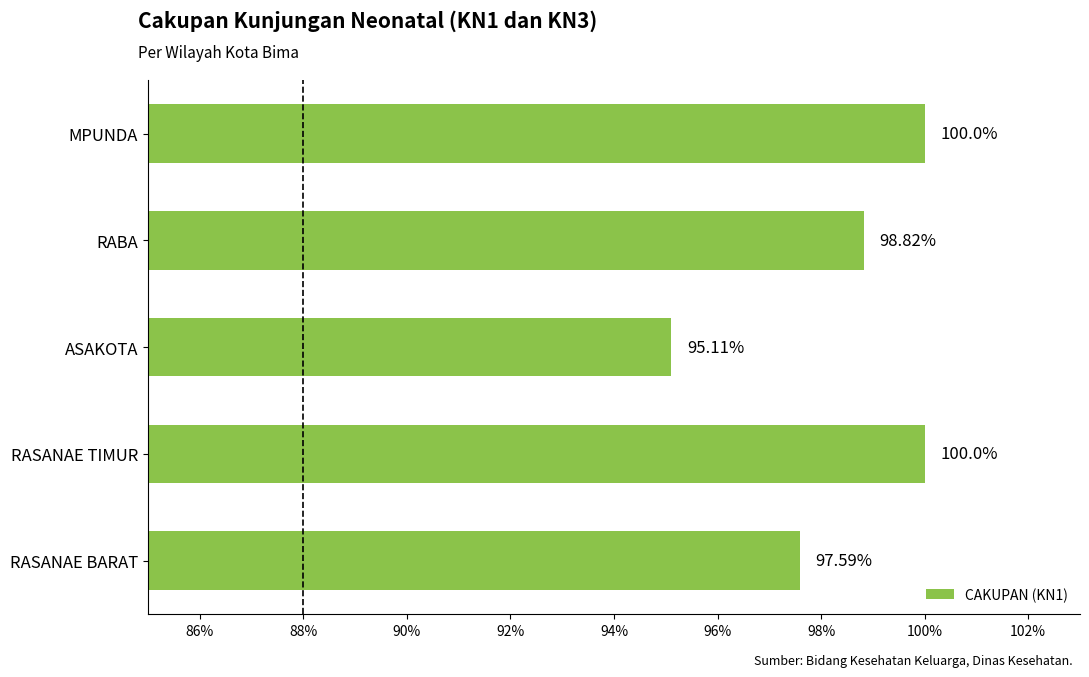

At which label is the value closest to 97?

RASANAE BARAT